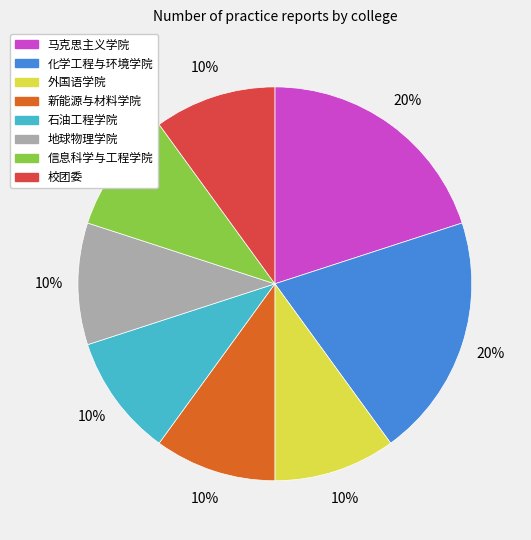

What percentage is the 外国语学院 slice, to the nearest percent?

10%